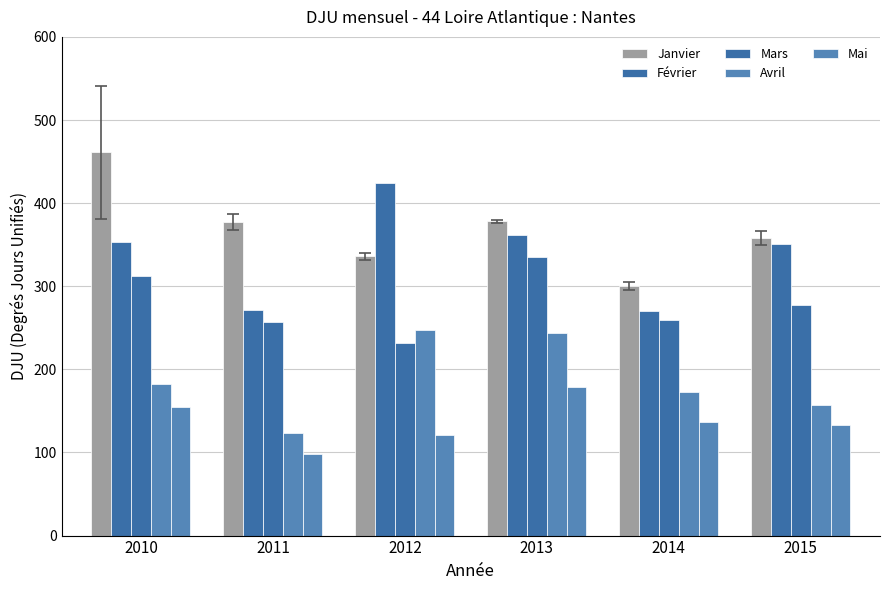

How many distinct data groups are displayed?

5